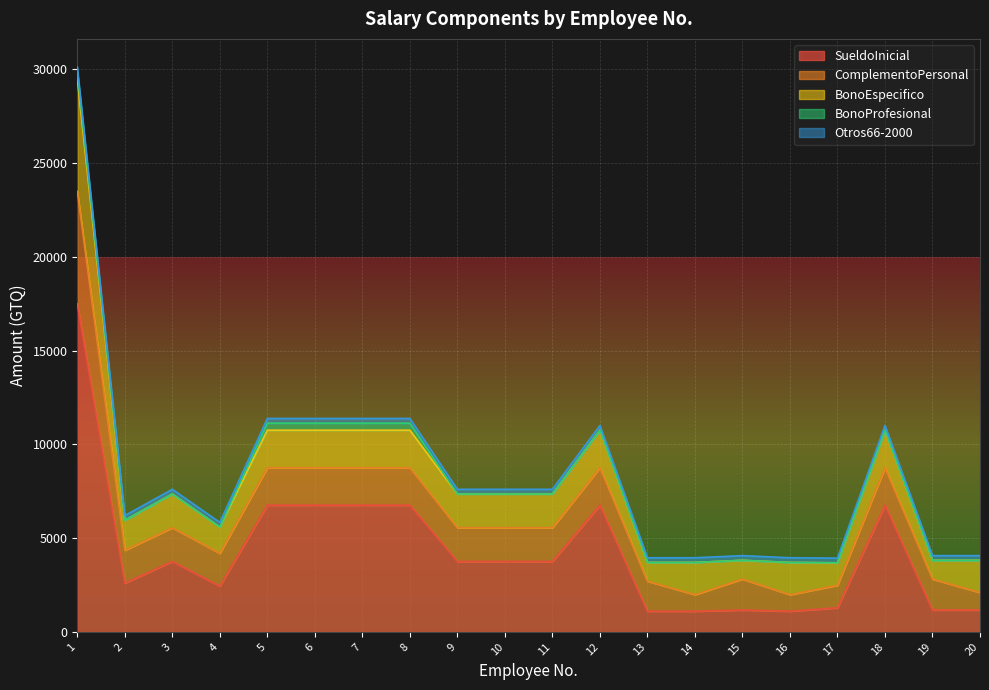

Which category has the highest value in the Otros66-2000 series?

1